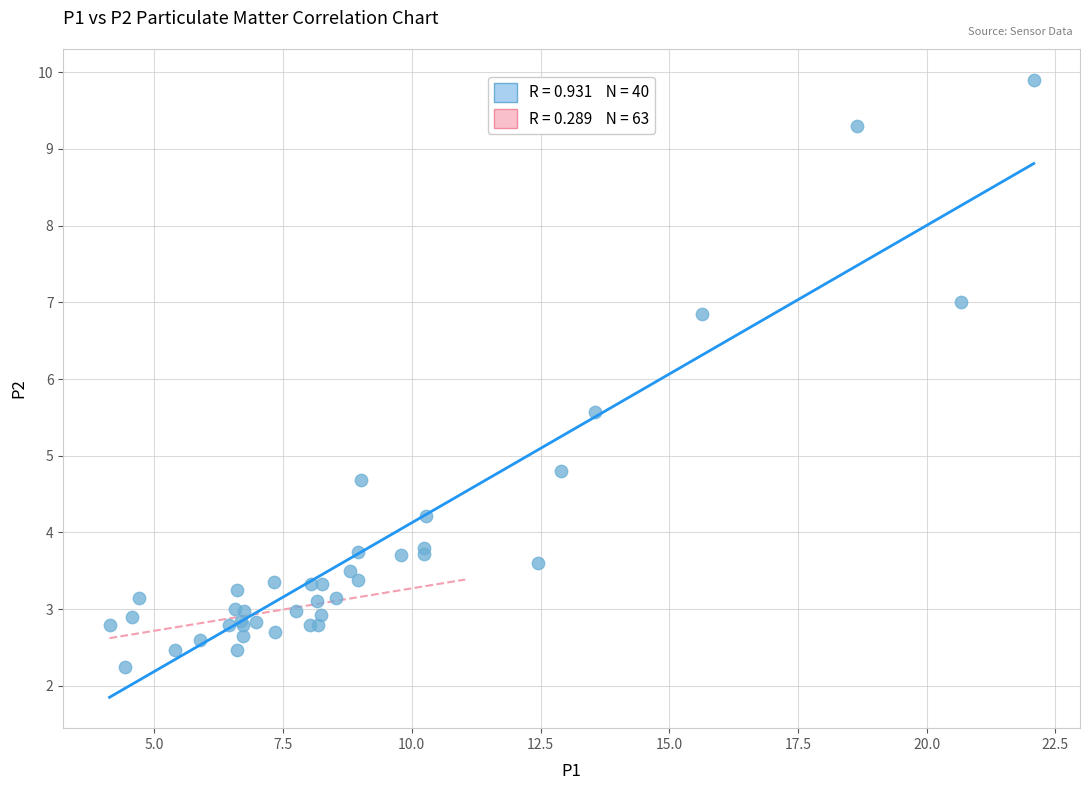

What Y value in the scatter plot is closest to 6?

5.6